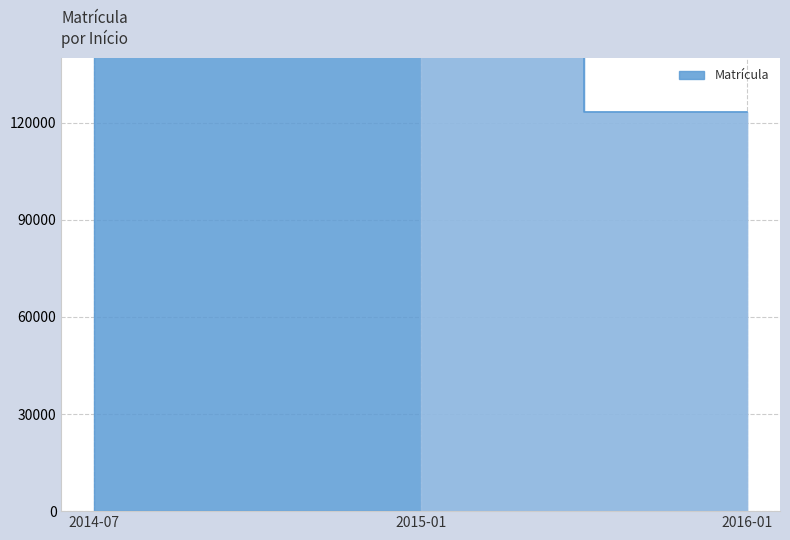

Reading left to right, list all the values displayed in this chart.

123321	966411	315147